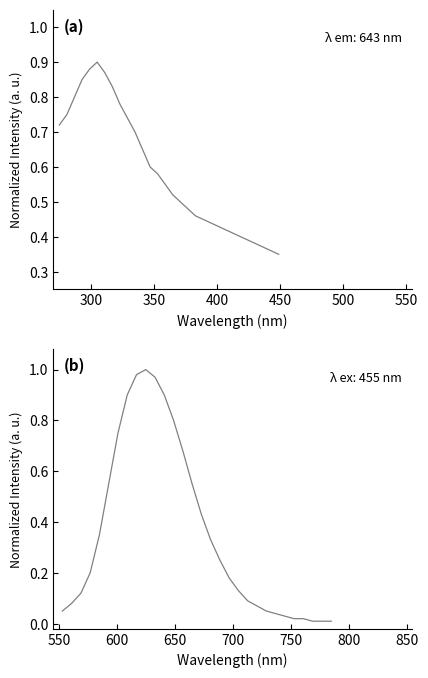

The Emission series shows 1.3 at 12. True or false?

False